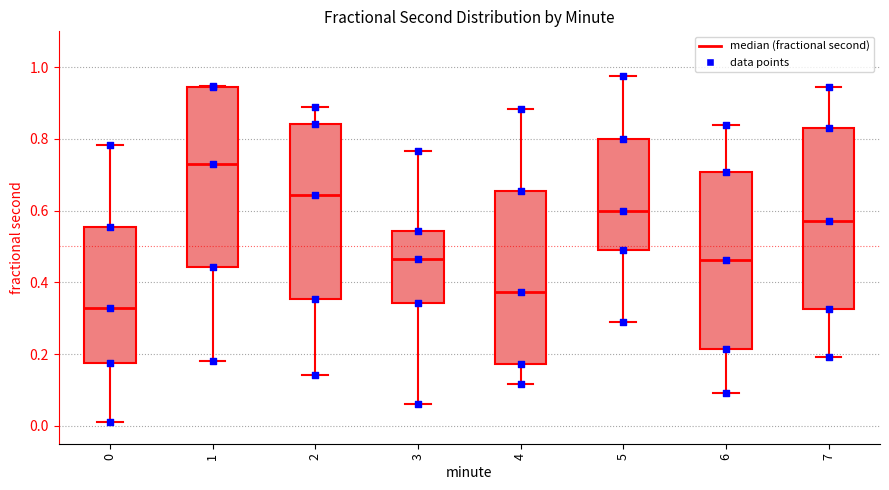

Reading left to right, transcribe this box plot: for each box, give where its median line is, the range the box spans, and where its two whiskers end, as read against the y-axis. The values are not printed on the chart, so give them approximately, as read against the axis.

0: median 0.32, box 0.18 to 0.56, whiskers 0.02 to 0.78
1: median 0.72, box 0.44 to 0.94, whiskers 0.18 to 0.94
2: median 0.64, box 0.36 to 0.84, whiskers 0.14 to 0.88
3: median 0.46, box 0.34 to 0.54, whiskers 0.06 to 0.76
4: median 0.38, box 0.18 to 0.66, whiskers 0.12 to 0.88
5: median 0.60, box 0.50 to 0.80, whiskers 0.28 to 0.98
6: median 0.46, box 0.22 to 0.70, whiskers 0.10 to 0.84
7: median 0.58, box 0.32 to 0.82, whiskers 0.20 to 0.94